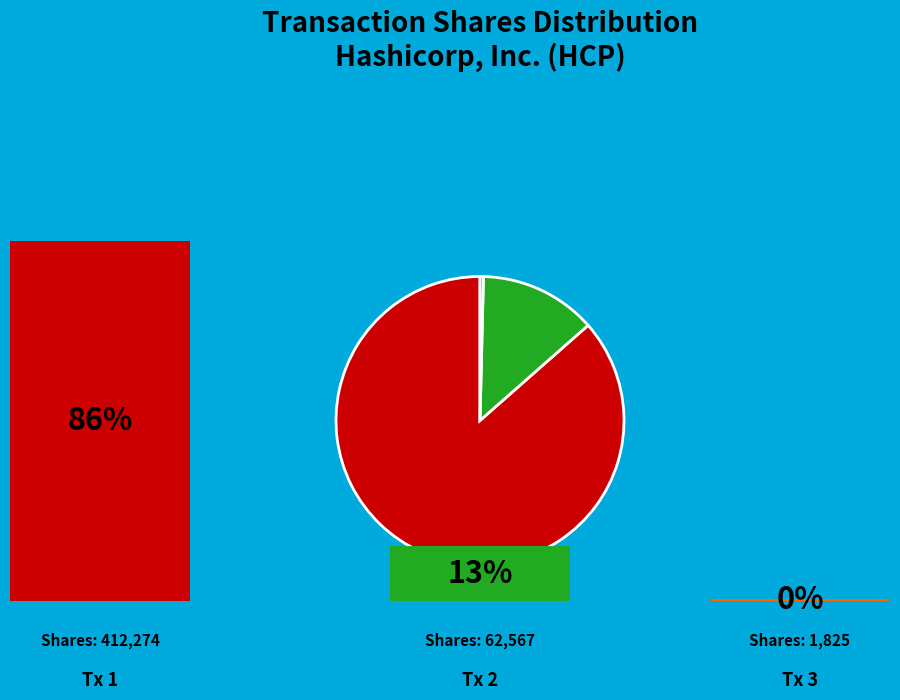

Is there a majority slice in this chart?

Yes